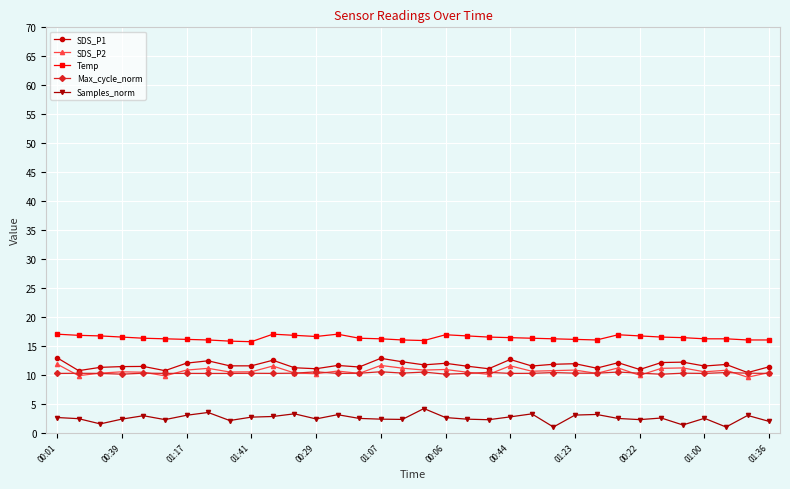

Which series has the largest total across all categories?

Temp